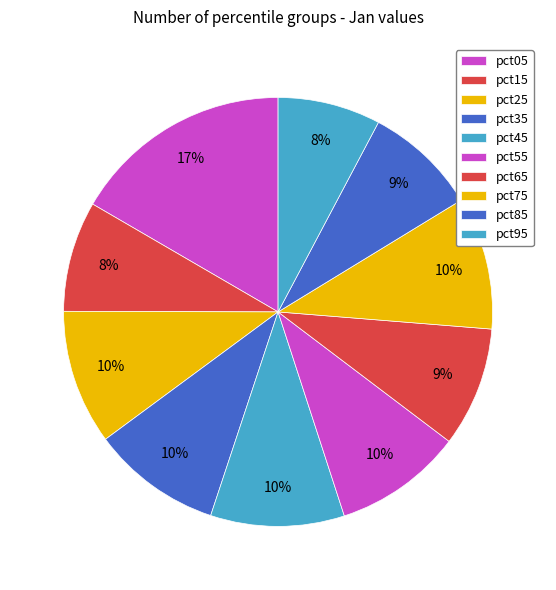

How many segments does this pie chart have?

10